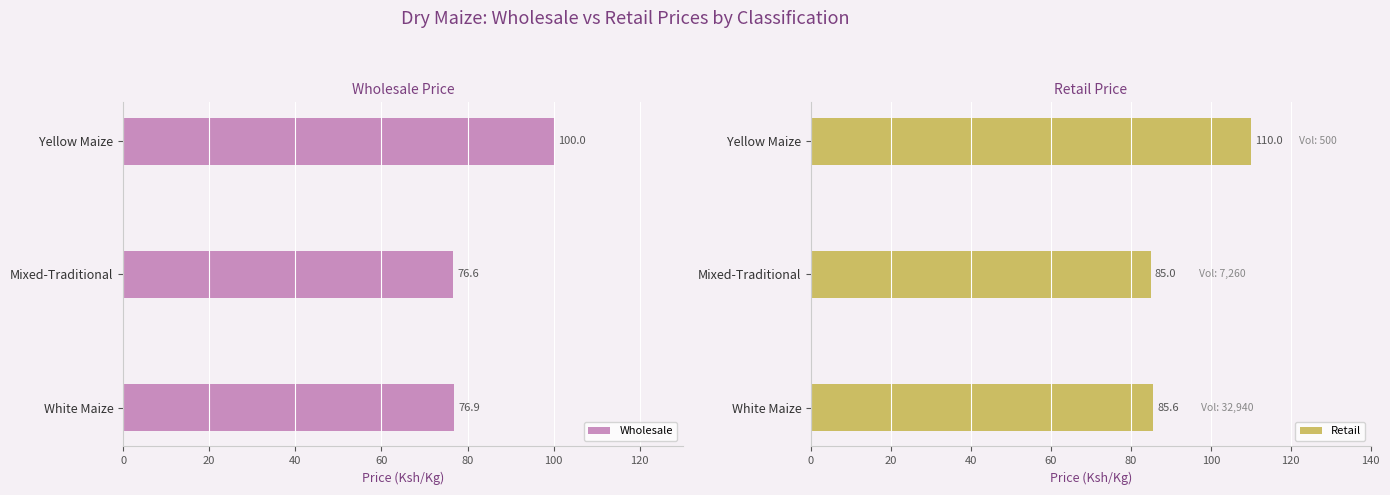

What is the value of the Retail bar at the 1st from the left?

85.6